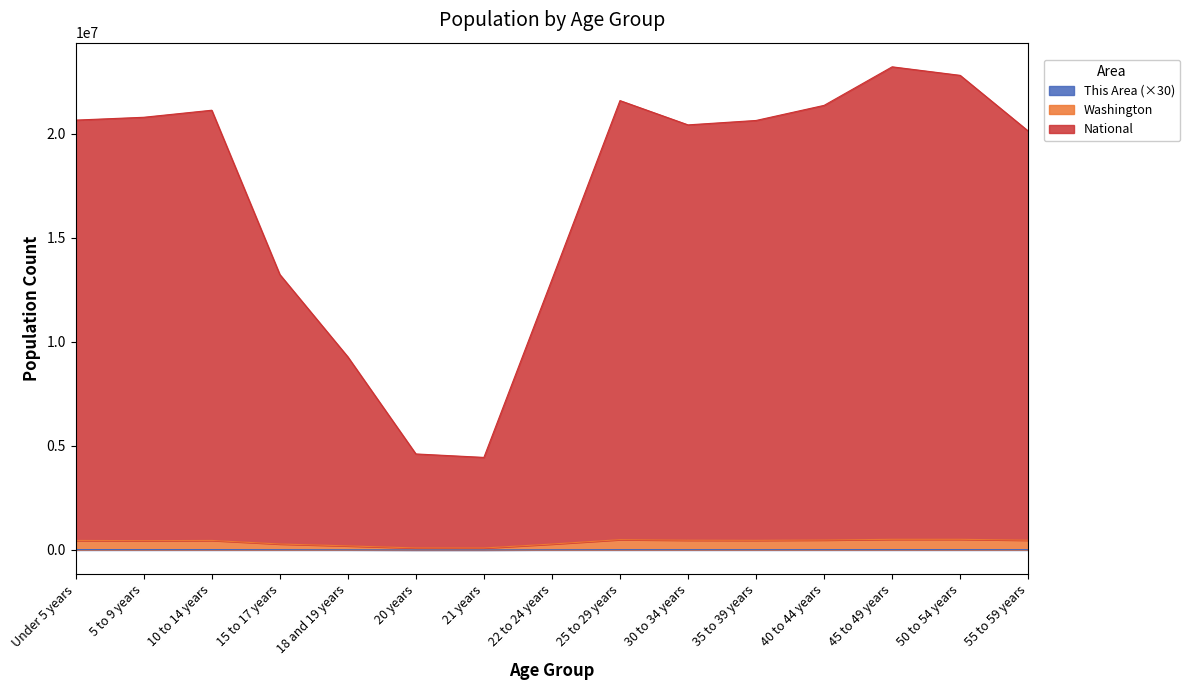

What is the difference between the maximum and second lowest values in the Washington series?

416450